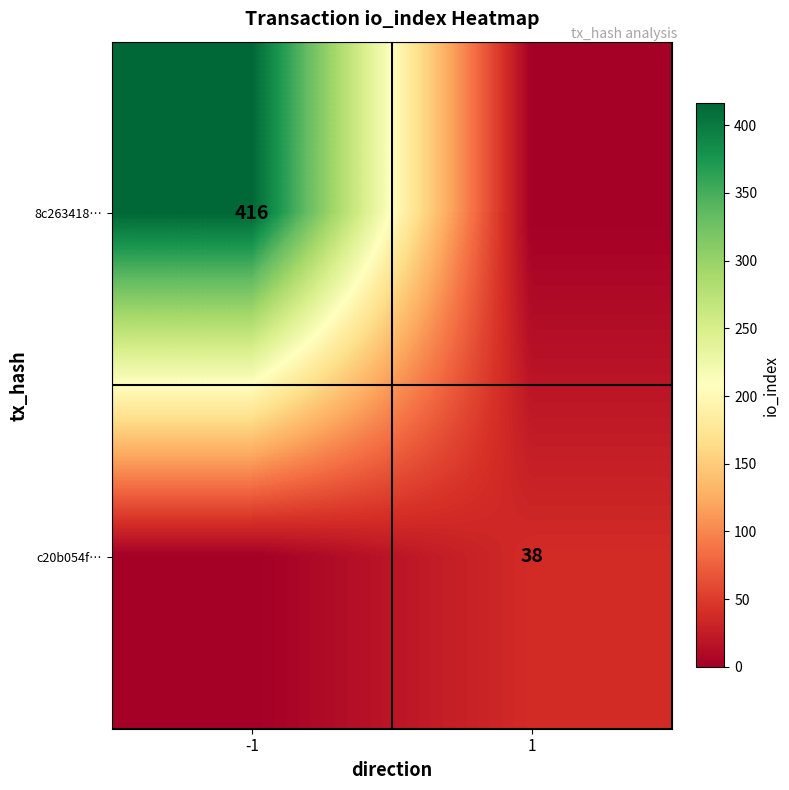

Is it true that 8c263418… equals 105 at -1?

False